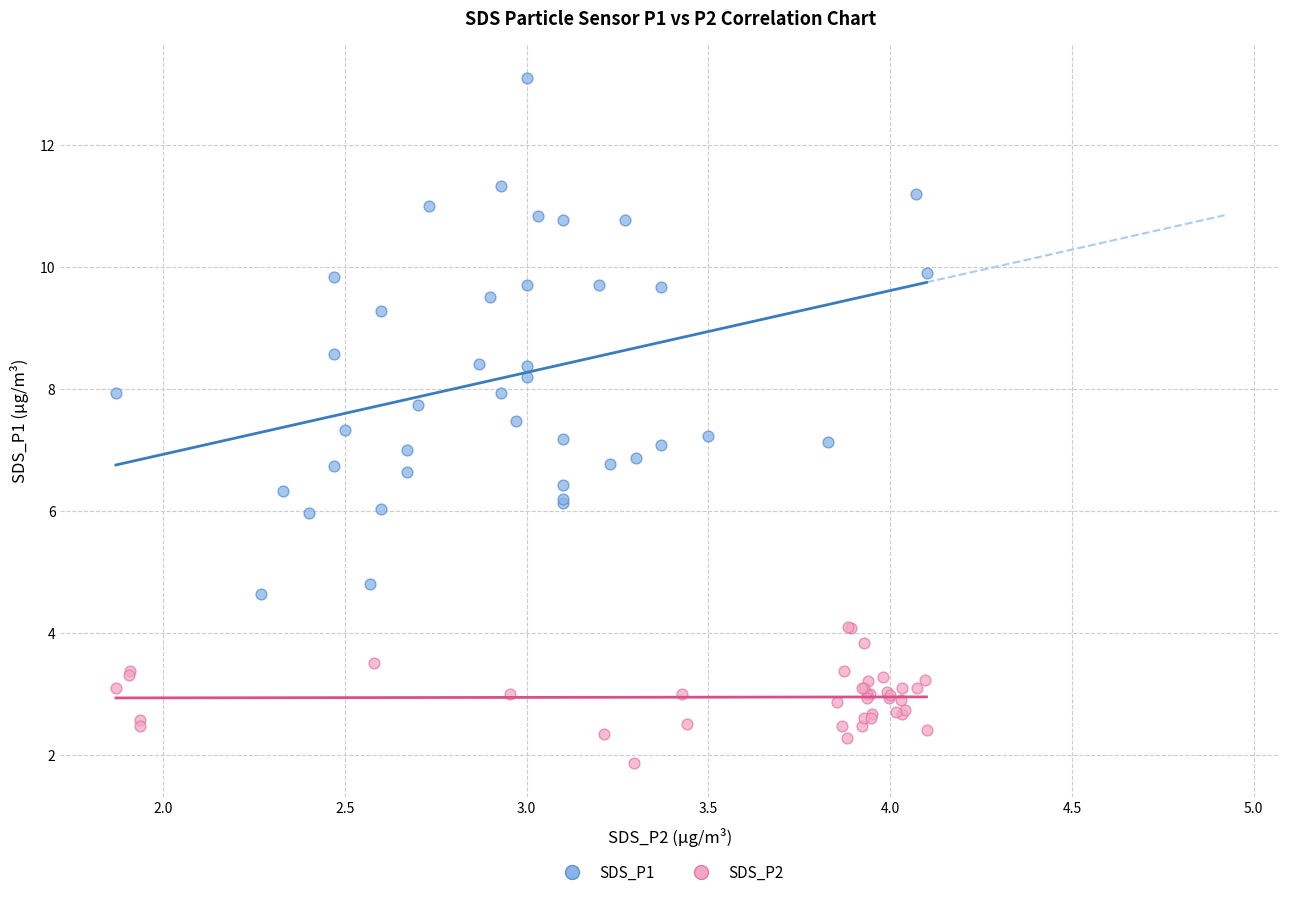

Which series has the largest Y range (max minus min)?

SDS_P1